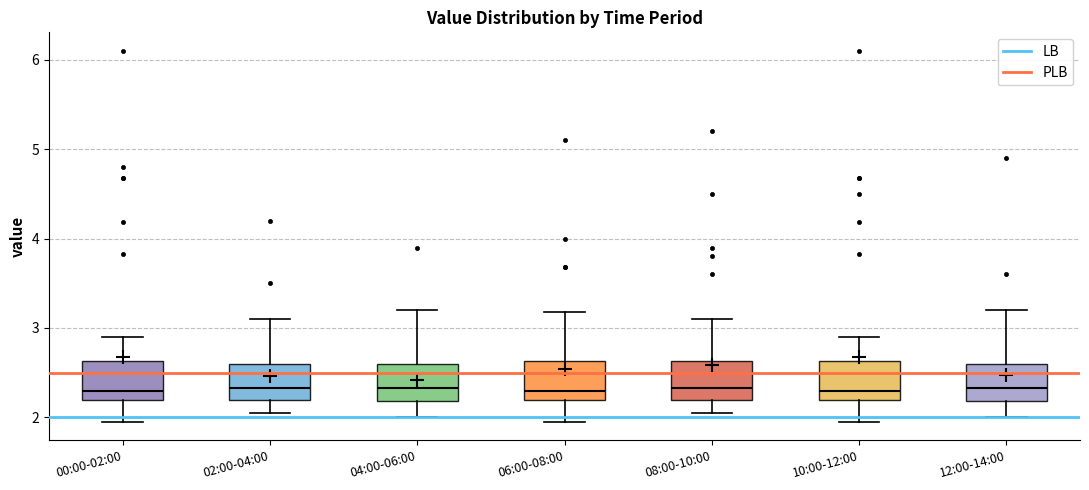

Reading left to right, transcribe this box plot: for each box, give where its median line is, the range the box spans, and where its two whiskers end, as read against the y-axis. The values are not printed on the chart, so give them approximately, as read against the axis.

00:00-02:00: median 2.3, box 2.2 to 2.6, whiskers 2.0 to 2.9
02:00-04:00: median 2.3, box 2.2 to 2.6, whiskers 2.1 to 3.1
04:00-06:00: median 2.3, box 2.2 to 2.6, whiskers 2.0 to 3.2
06:00-08:00: median 2.3, box 2.2 to 2.6, whiskers 2.0 to 3.2
08:00-10:00: median 2.3, box 2.2 to 2.6, whiskers 2.1 to 3.1
10:00-12:00: median 2.3, box 2.2 to 2.6, whiskers 2.0 to 2.9
12:00-14:00: median 2.3, box 2.2 to 2.6, whiskers 2.0 to 3.2